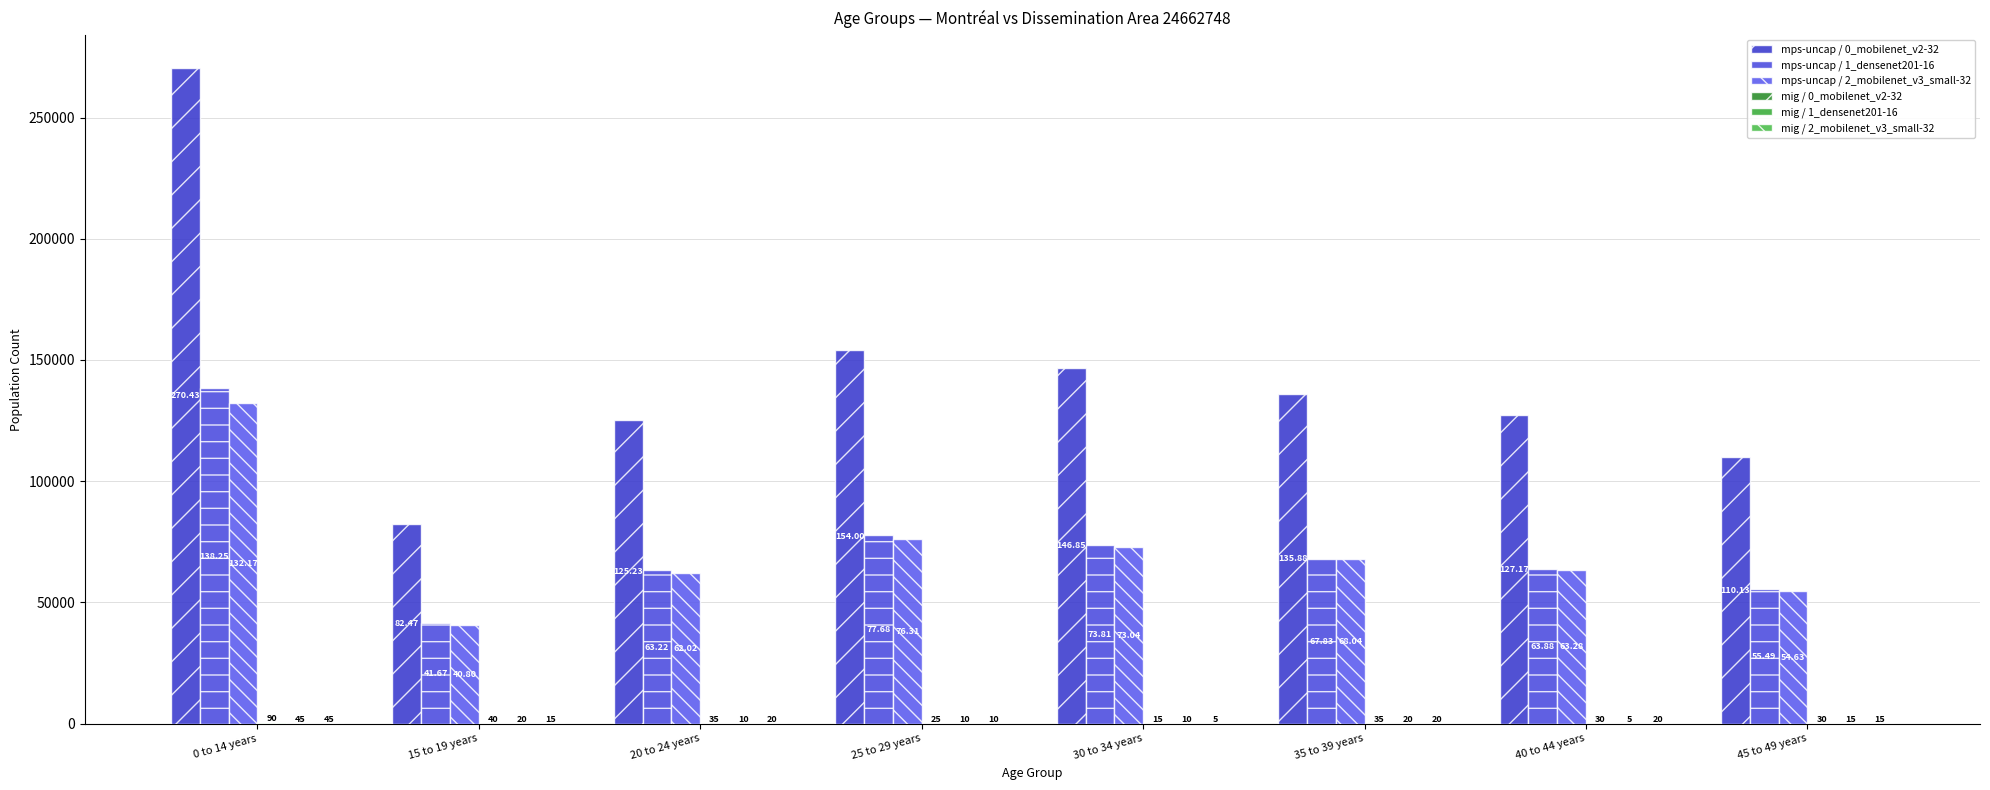

How many groups of bars are there?

8